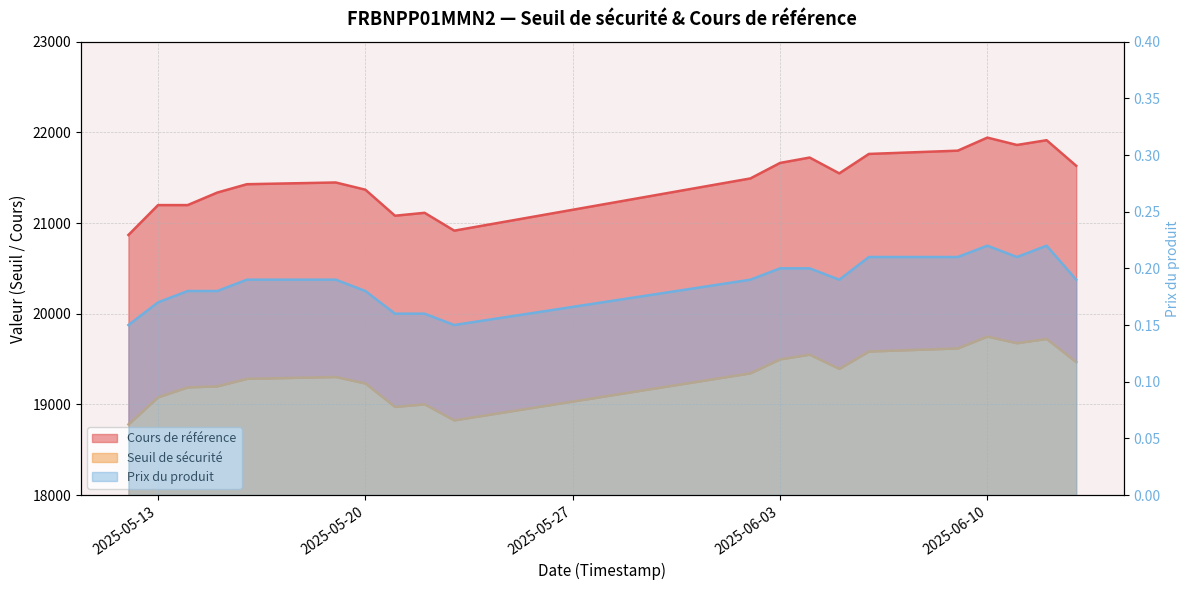

At which label is Cours de référence closest to 21405?

2025-05-16